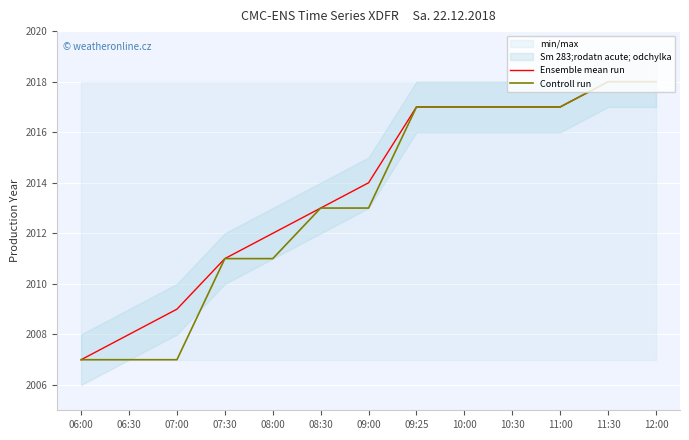

The Ensemble mean run series shows 2008 at 06:30. True or false?

True